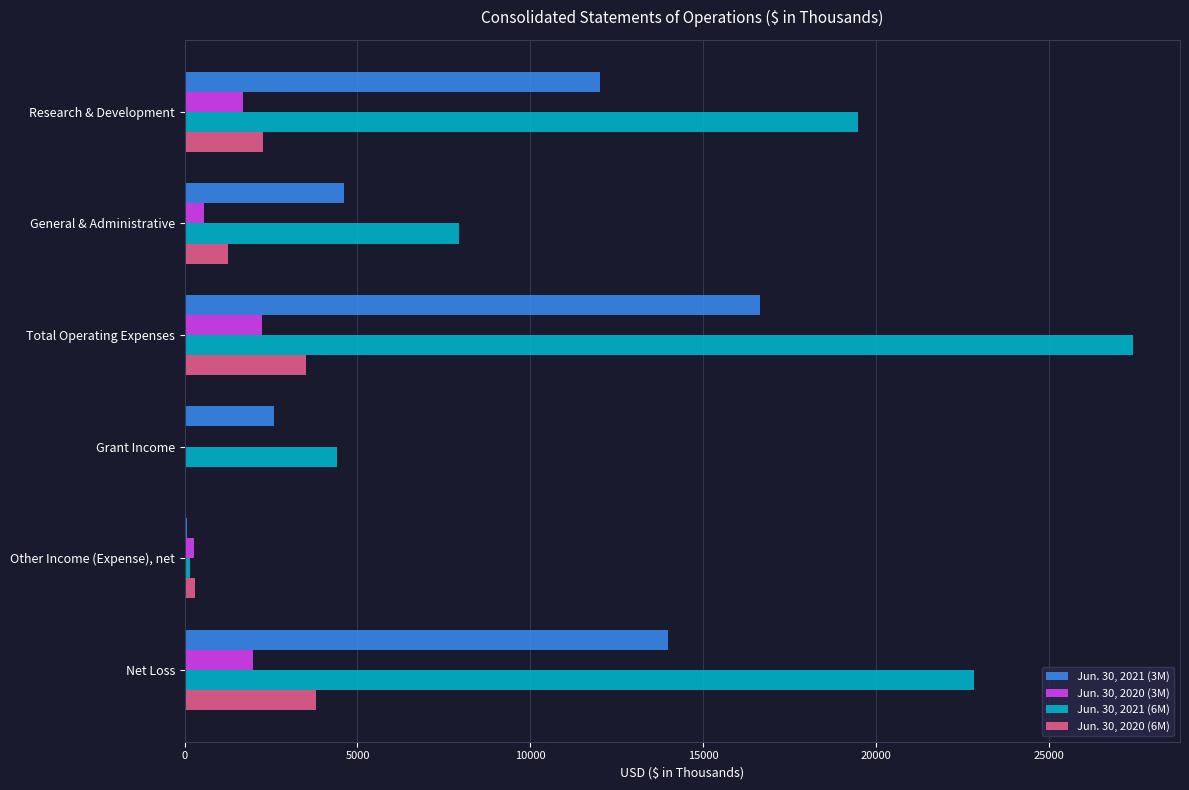

At which label does Jun. 30, 2020 (6M) reach its peak?

Net Loss